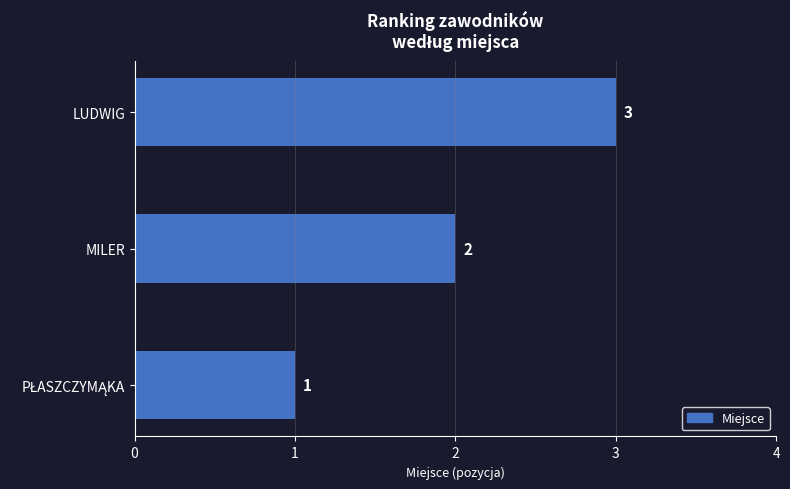

At which label is the value closest to 2?

MILER